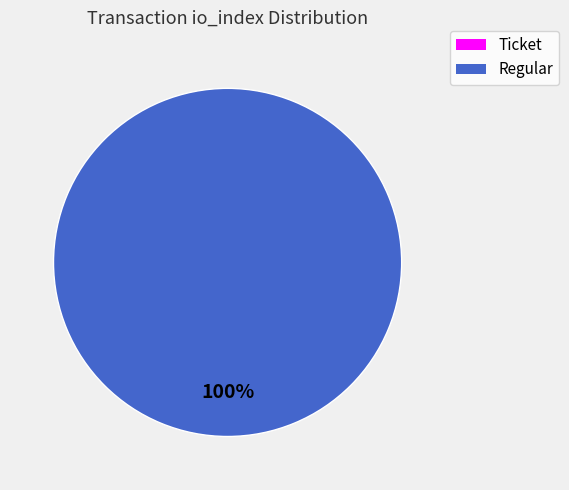

To the nearest percent, what percentage of the pie is Regular (io_index=223)?

100%